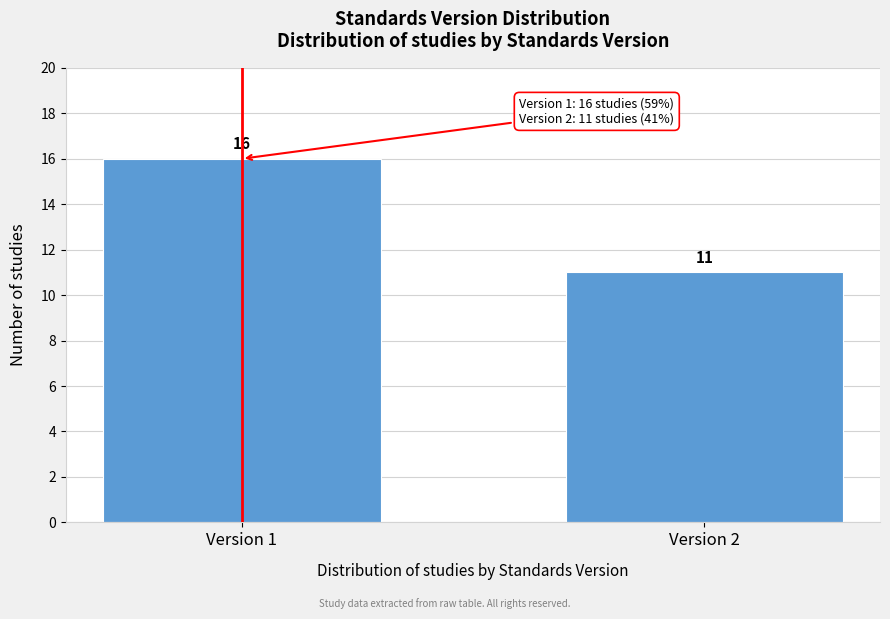

Reading left to right, list all the values displayed in this chart.

Version 1=16	Version 2=11